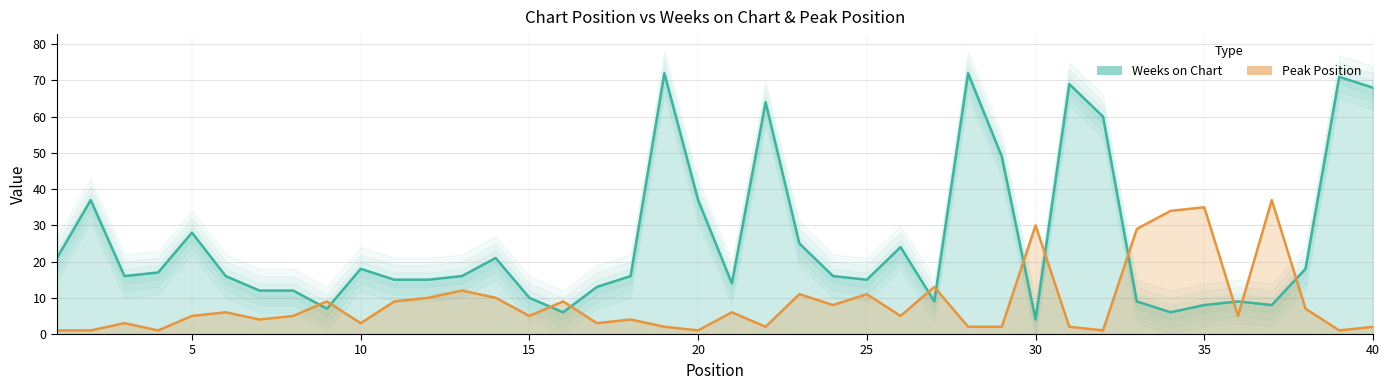

What is the smallest value displayed?

1